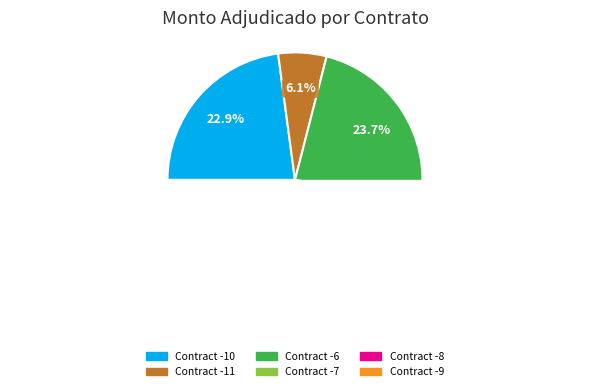

Which has a higher value, 192306-aseguradora-paraguaya-sa-6 or 192306-aseguradora-paraguaya-sa-9?

192306-aseguradora-paraguaya-sa-6